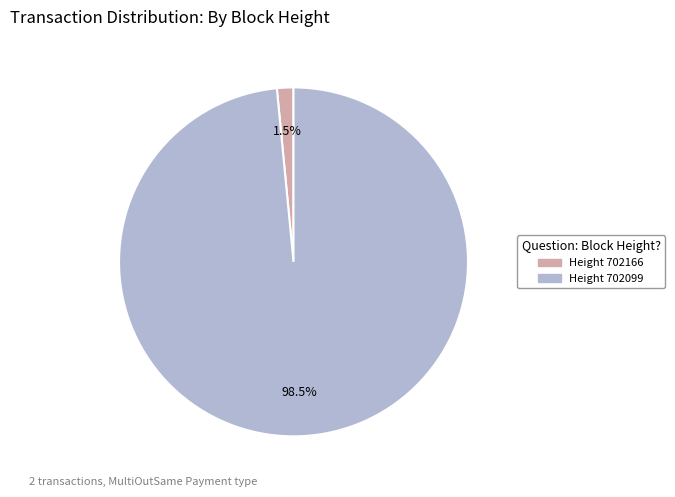

Is there any slice that represents more than half of the pie?

Yes